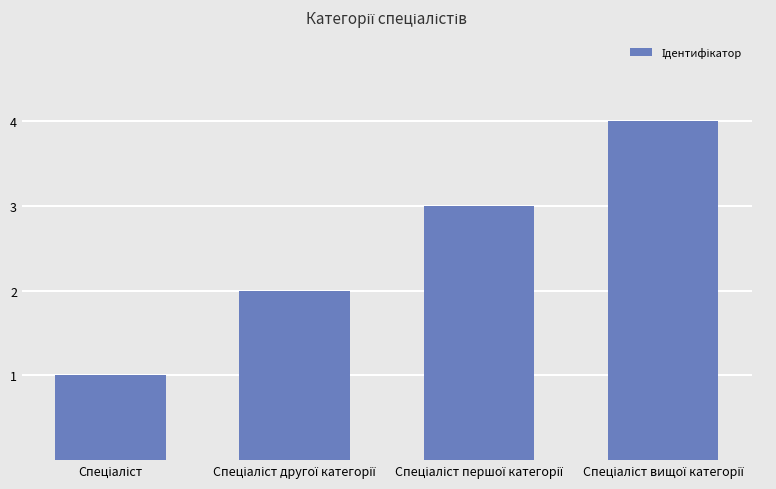

What is the maximum value shown in the chart?

4